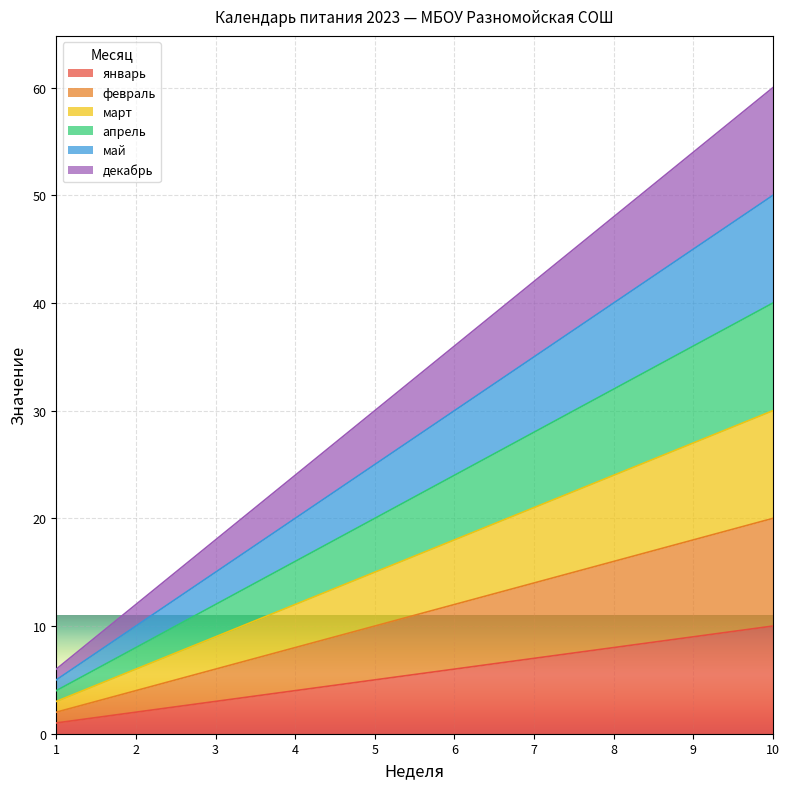

List the series in order of their peak value, lowest first.

январь, февраль, март, апрель, май, декабрь